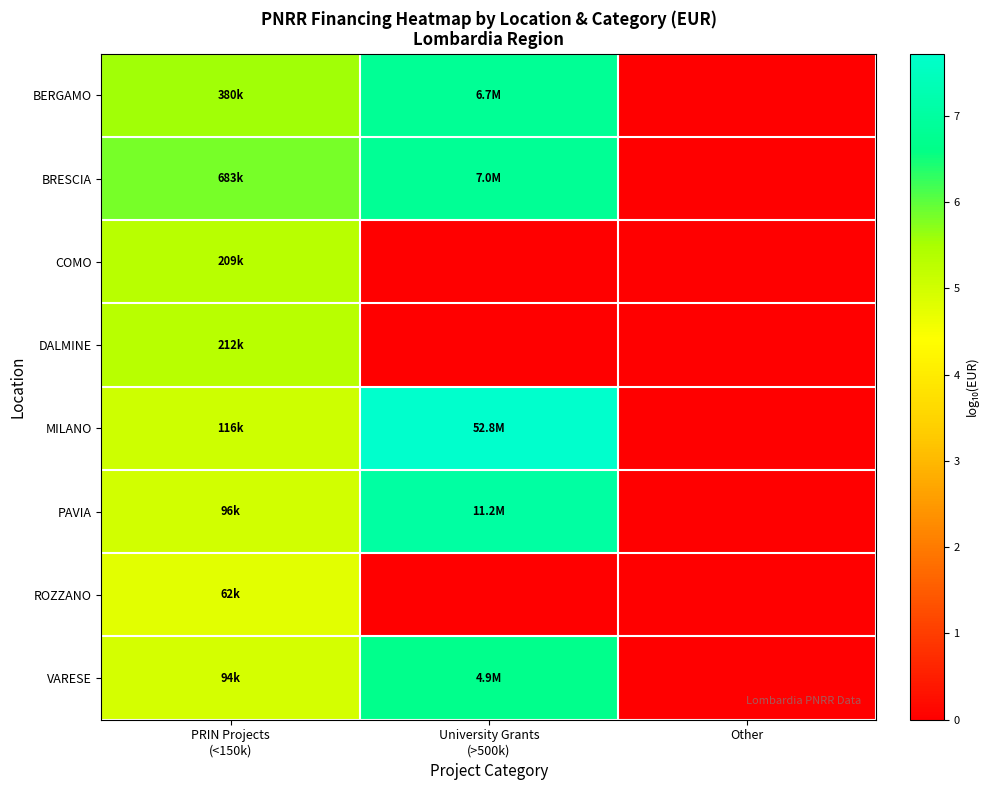

Which series has the widest spread of values?

MILANO